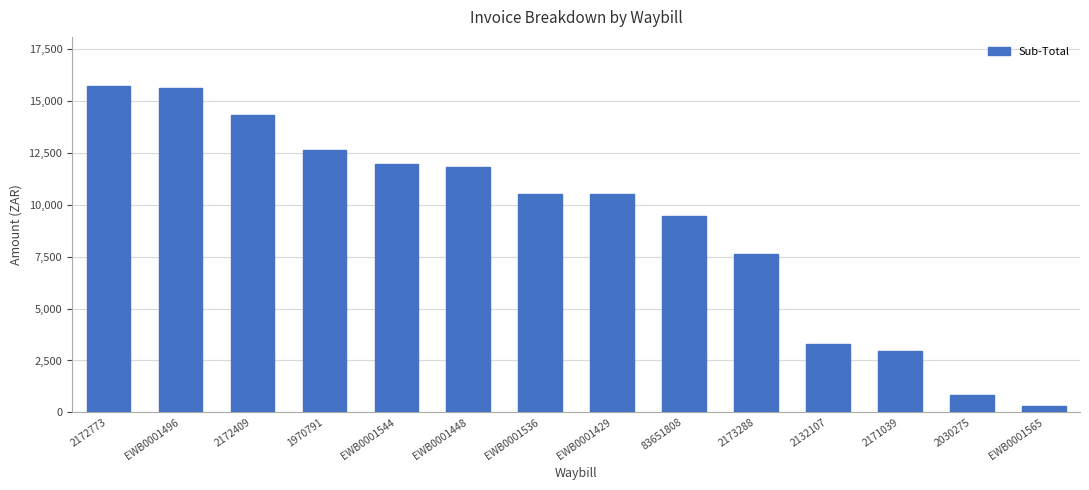

Reading left to right, extract all data points from this chart.

2172773=15725.6	EWB0001496=15633.1	2172409=14300.0	1970791=12650.0	EWB0001544=11951.4	EWB0001448=11822.2	EWB0001536=10514.9	EWB0001429=10514.9	83651808=9435.4	2173288=7651.2	2132107=3300.0	2171039=2940.2	2030275=829.7	EWB0001565=326.3